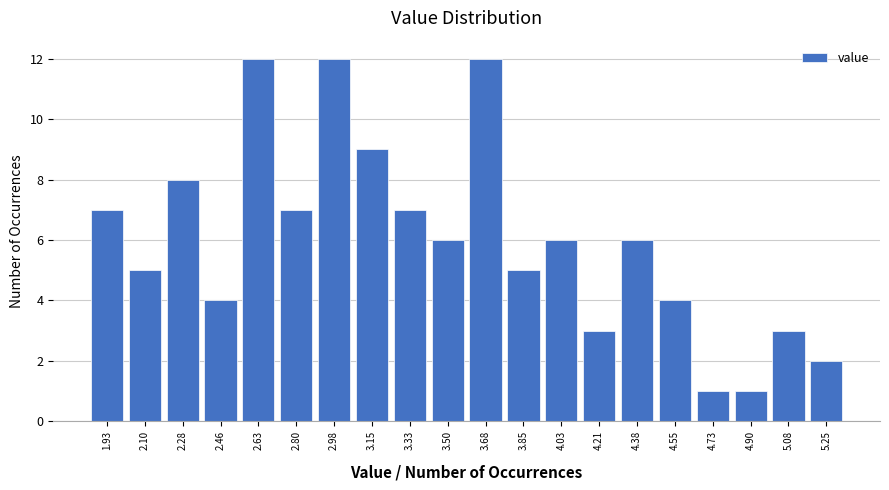

Reading right to left, what are all the values shown in this chart?

2	3	1	1	4	6	3	6	5	12	6	7	9	12	7	12	4	8	5	7